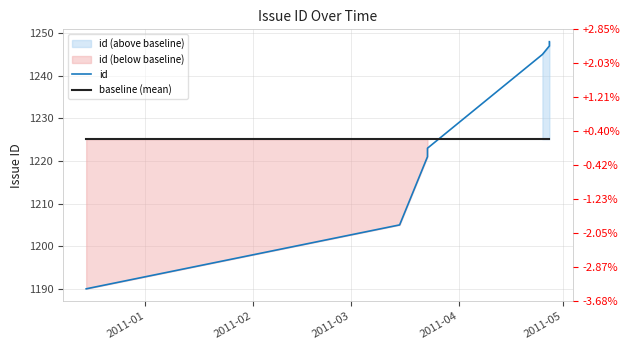

What is the value of the baseline (mean) point at the 5th from the left?

1225.1